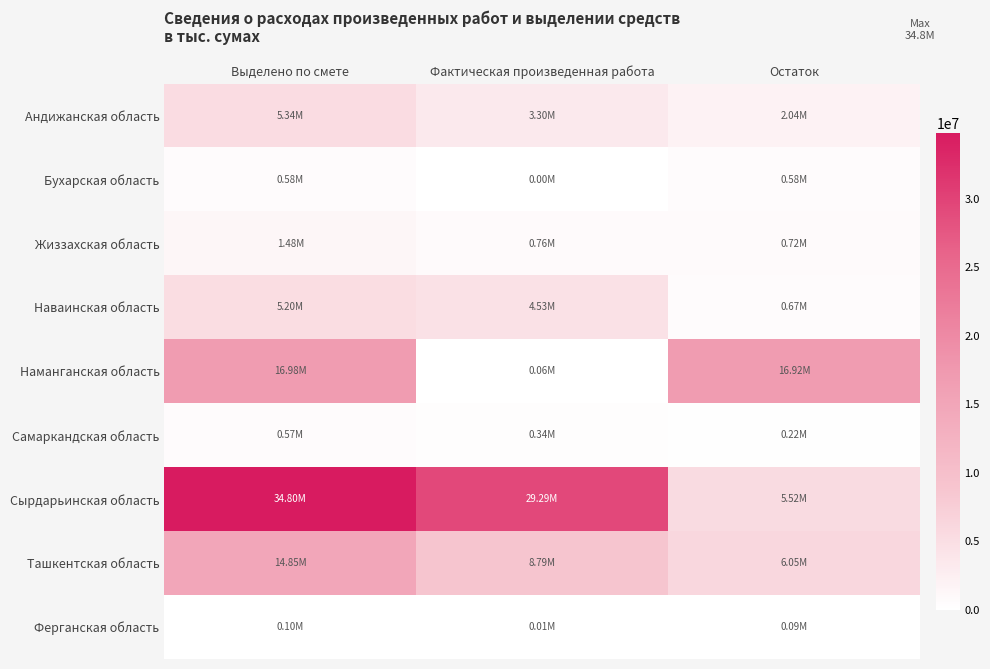

Reading right to left, extract all data points from this chart.

Андижанская область: Остаток=2035290.6	Фактическая произведенная работа=3301091.0	Выделено по смете=5336381.6
Бухарская область: Остаток=583500.0	Фактическая произведенная работа=0.0	Выделено по смете=583500.0
Жиззахская область: Остаток=718720.7	Фактическая произведенная работа=760302.6	Выделено по смете=1479023.3
Наваинская область: Остаток=673858.6	Фактическая произведенная работа=4528033.3	Выделено по смете=5201891.9
Наманганская область: Остаток=16923483.9	Фактическая произведенная работа=55013.1	Выделено по смете=16978497.0
Самаркандская область: Остаток=222774.1	Фактическая произведенная работа=344472.1	Выделено по смете=567246.2
Сырдарьинская область: Остаток=5518032.6	Фактическая произведенная работа=29285389.7	Выделено по смете=34803422.3
Ташкентская область: Остаток=6052220.8	Фактическая произведенная работа=8793927.9	Выделено по смете=14846148.6
Ферганская область: Остаток=93750.0	Фактическая произведенная работа=9800.0	Выделено по смете=103550.0